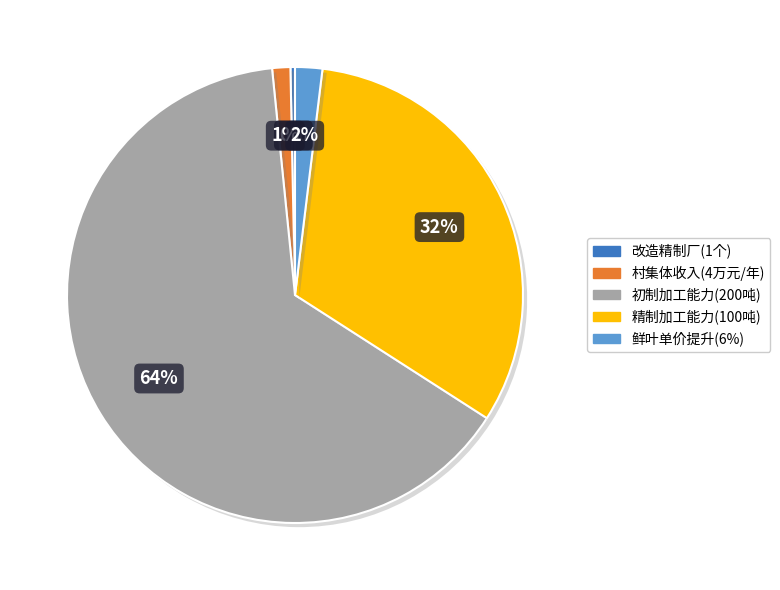

Is there a majority slice in this chart?

Yes